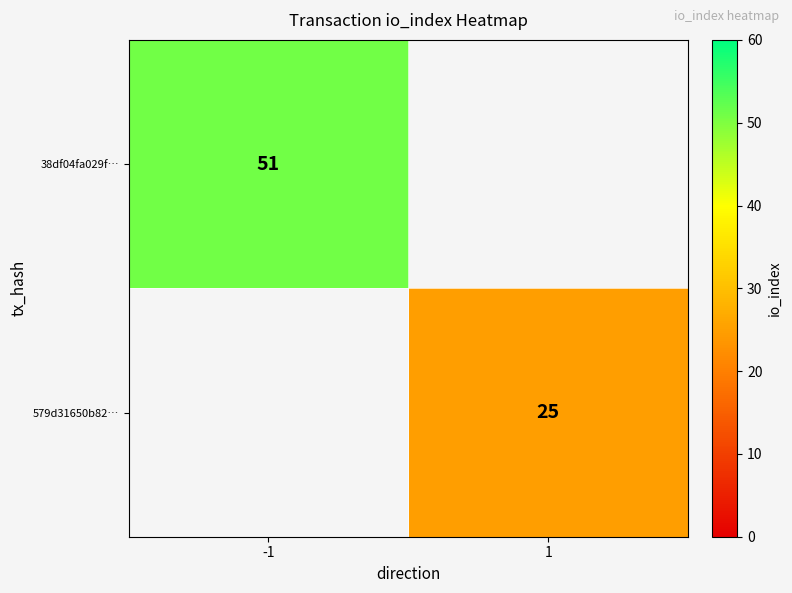

Is it true that 38df04fa029f… equals 51 at -1?

True